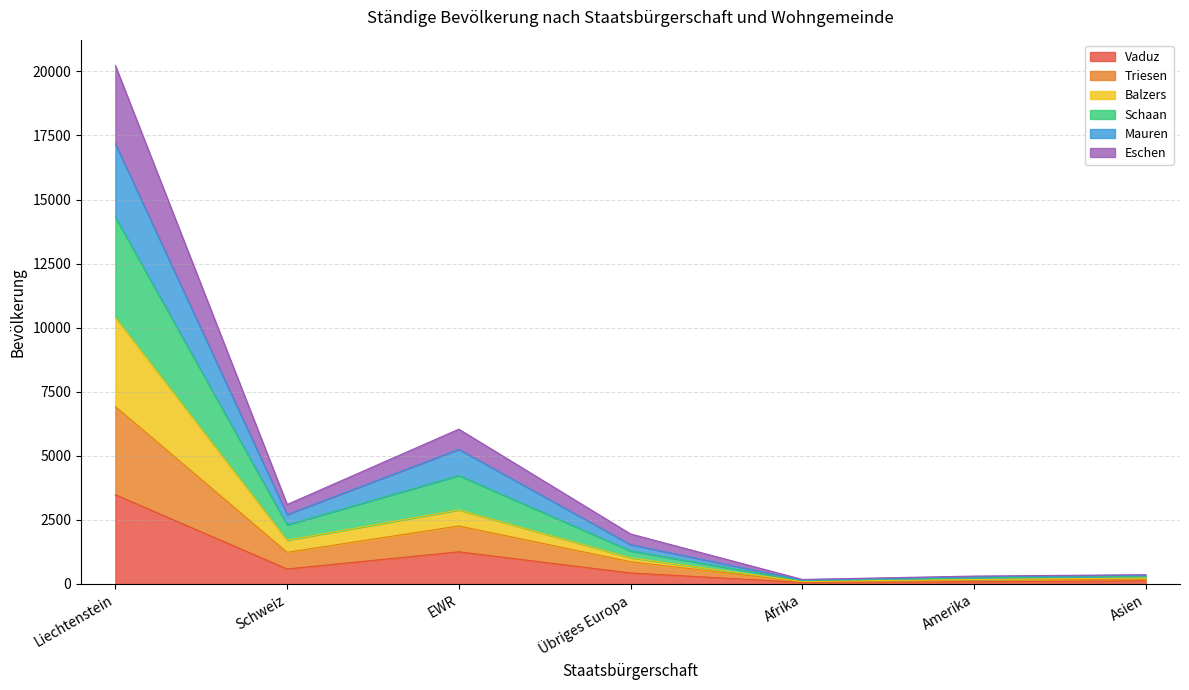

At which label does Vaduz reach its peak?

Liechtenstein